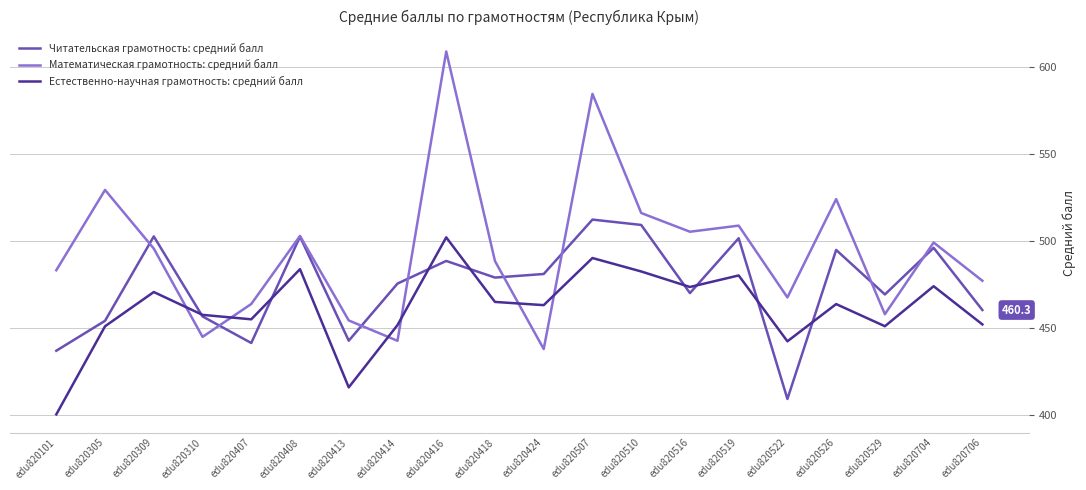

What value does the Естественно-научная грамотность: средний балл series have at edu820305?

450.9